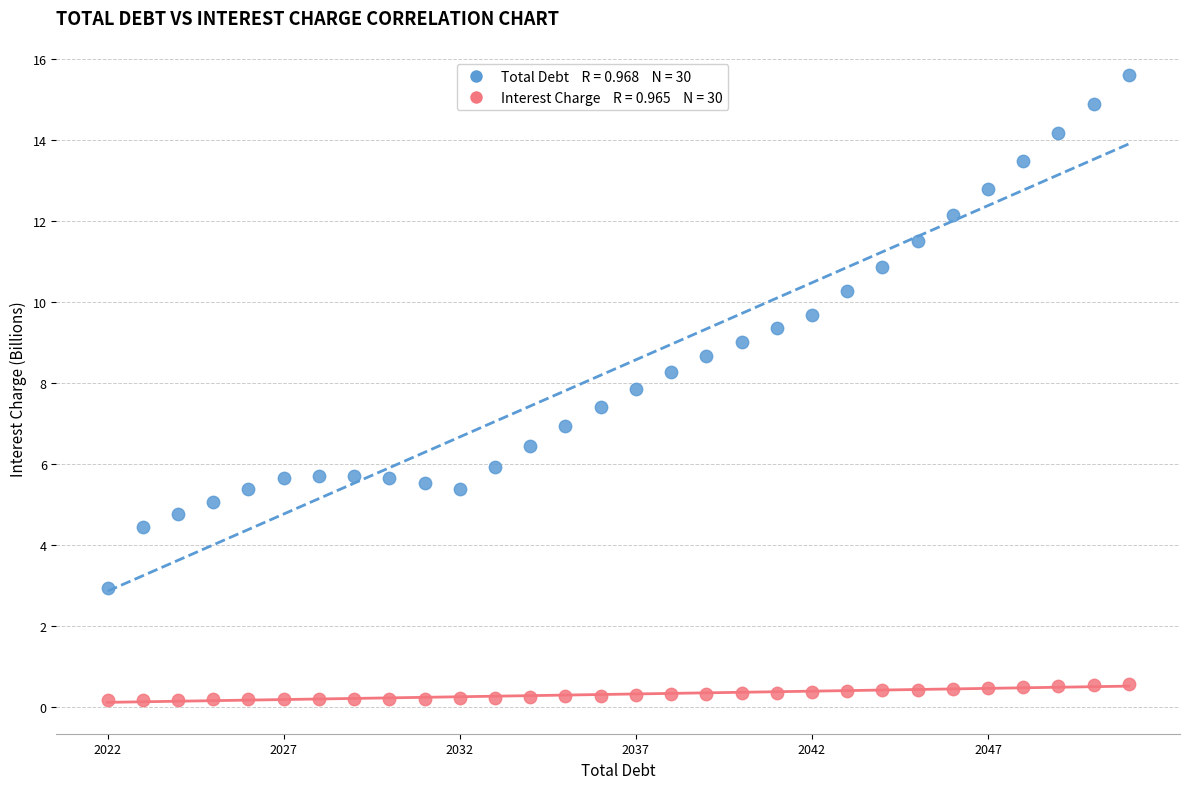

Across all data points, what is the range of X values (max minus min)?

3.4